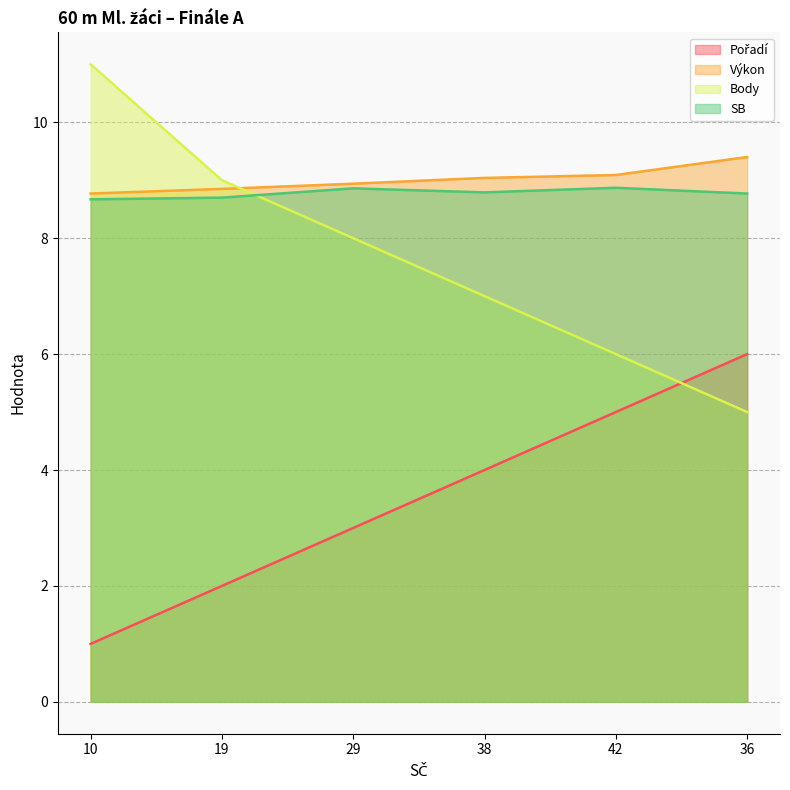

True or false: SB and Výkon cross at least once.

False